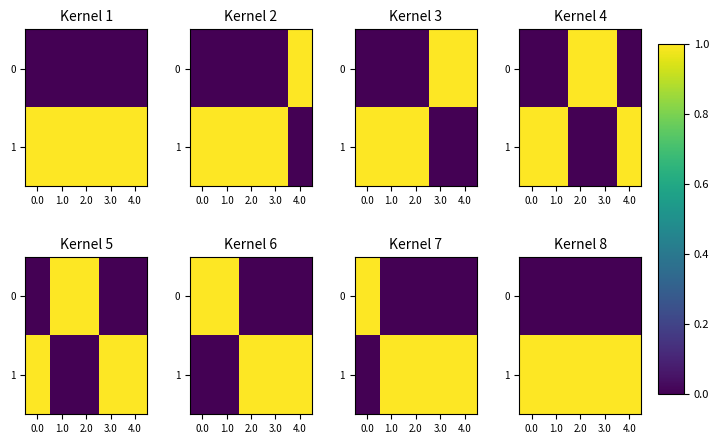

Read the 1 value at 3.0.

1